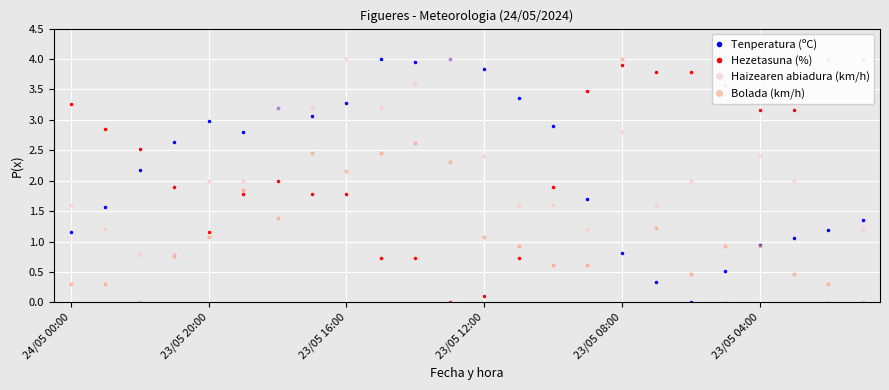

Where does the Haizearen abiadura (km/h) series first go above 2?

6